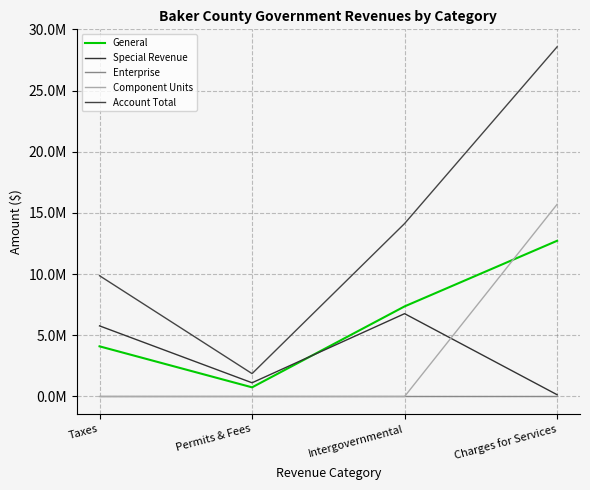

What is the sum of the Component Units values at Taxes and Charges for Services?

15706548